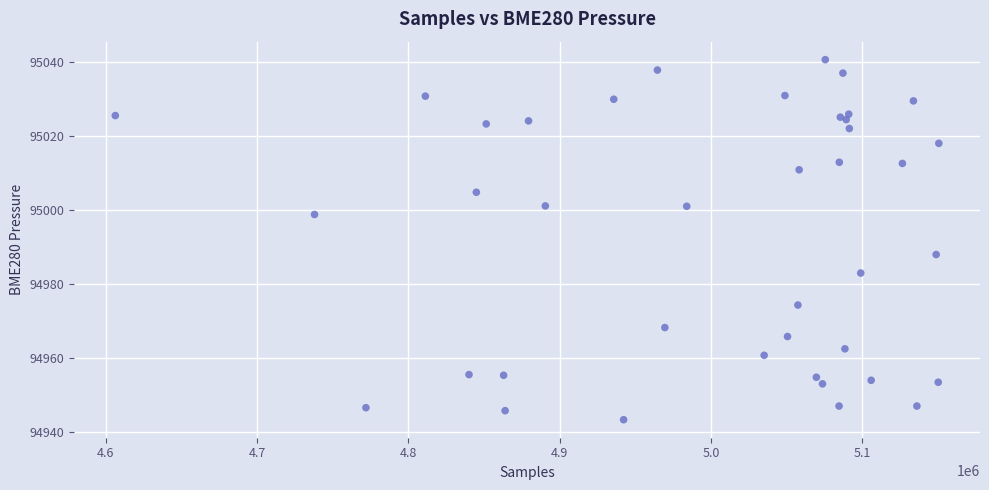

What Y value in the scatter plot is closest to 94992?

94988.1